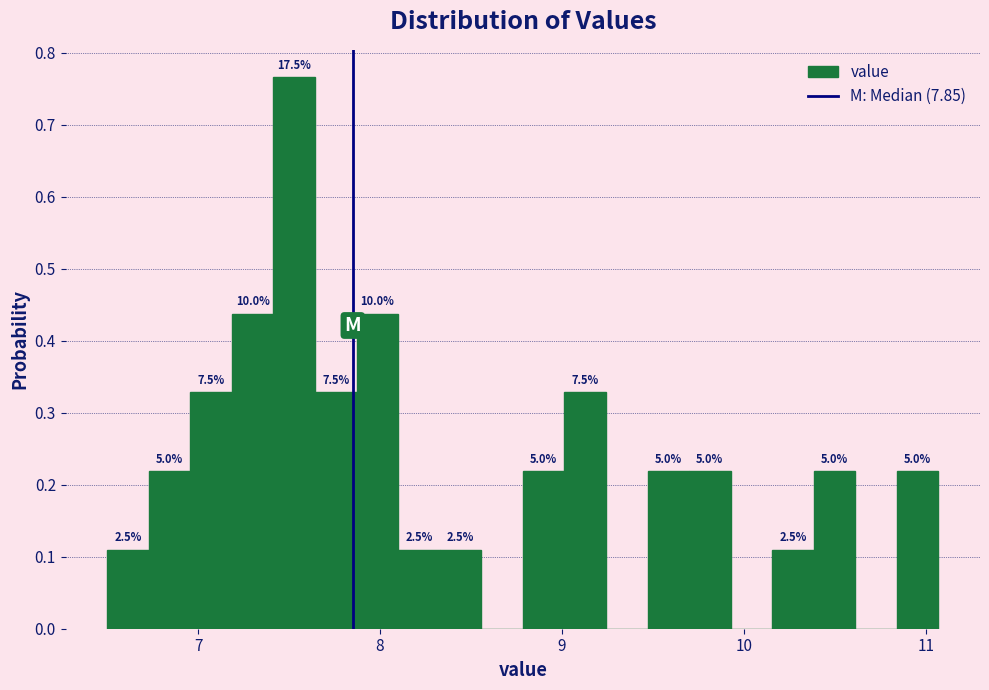

Read against the x-axis, roughly where is the centre of the tallest bar?

7.5